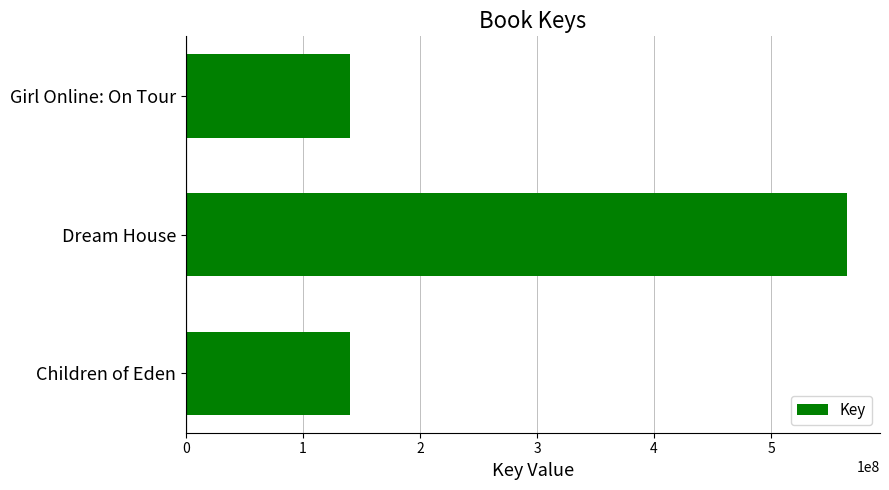

What is the ratio of the value at Girl Online: On Tour to the value at Children of Eden?

1.0